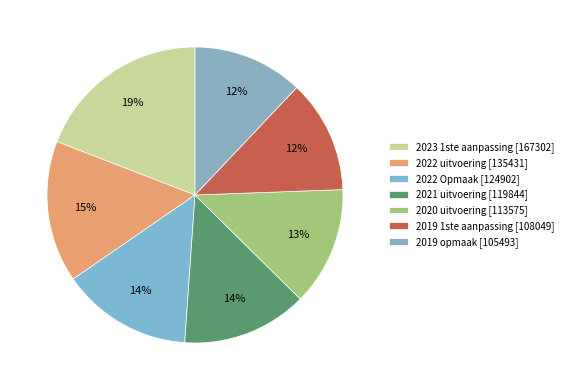

How many slices are in this pie chart?

7